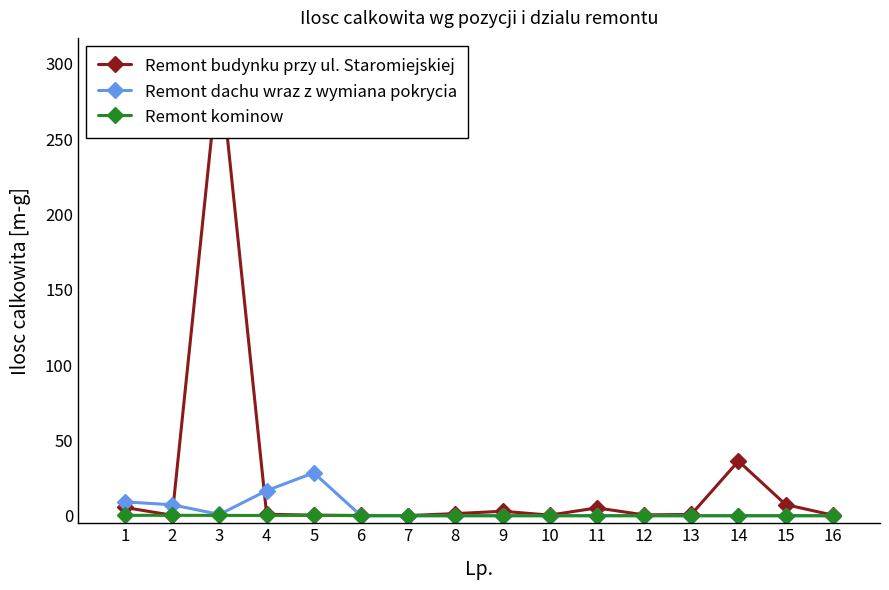

How many times do Remont kominow and Remont dachu wraz z wymiana pokrycia cross each other?

1